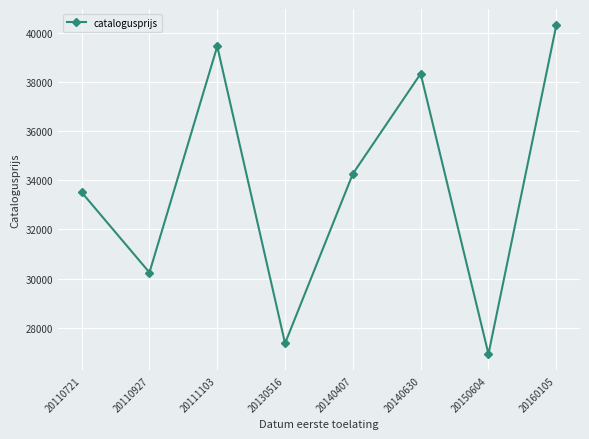

Between 20111103 and 20110927, which is larger?

20111103